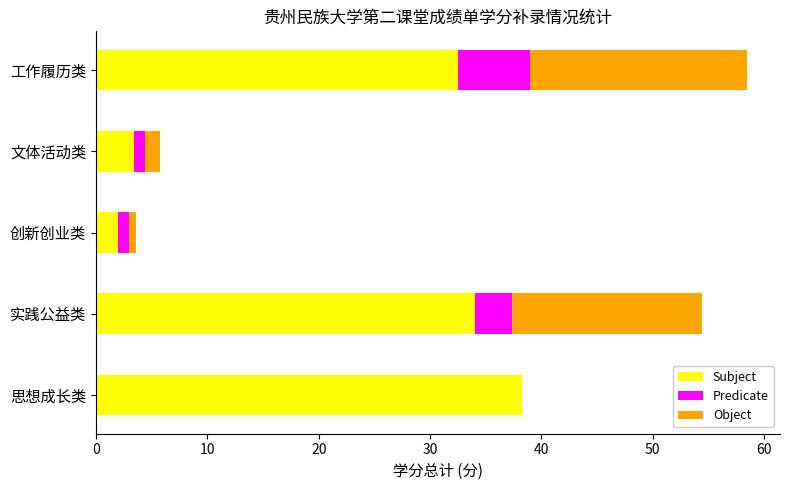

The Subject series shows 20.9 at 工作履历类. True or false?

False